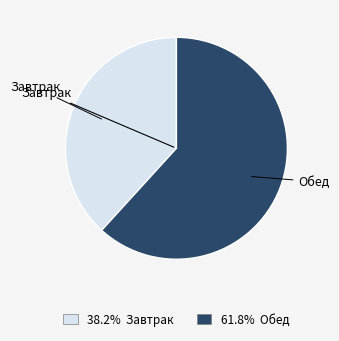

Combined, do 61.8% Обед and 38.2% Завтрак account for over 50%?

Yes